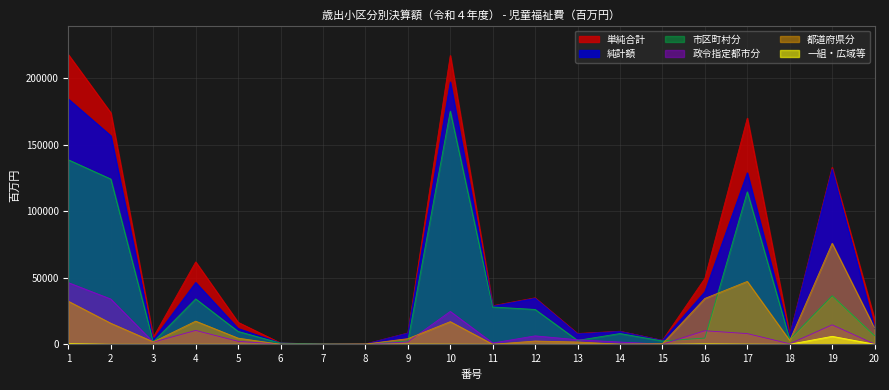

Which has a higher value, 8 or 17?

17